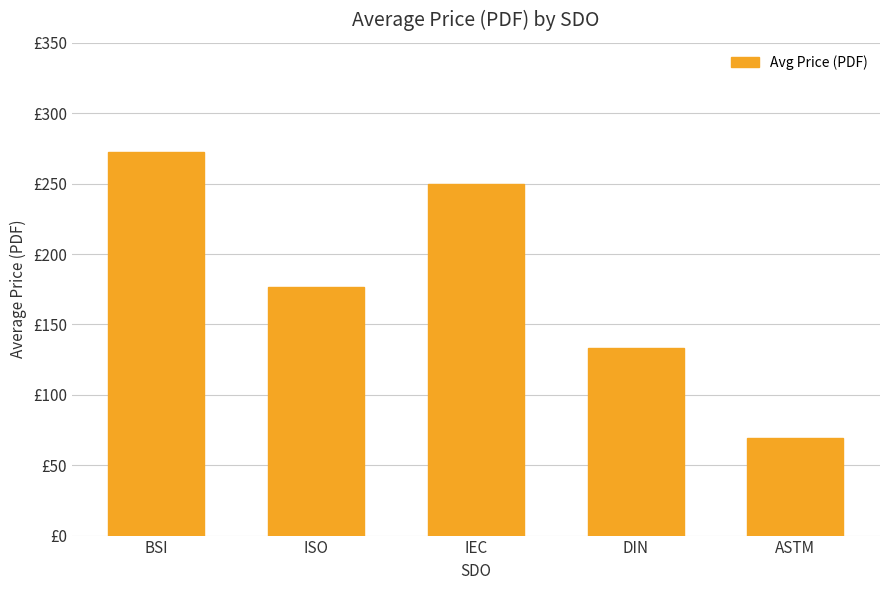

Does the chart contain any negative values?

No